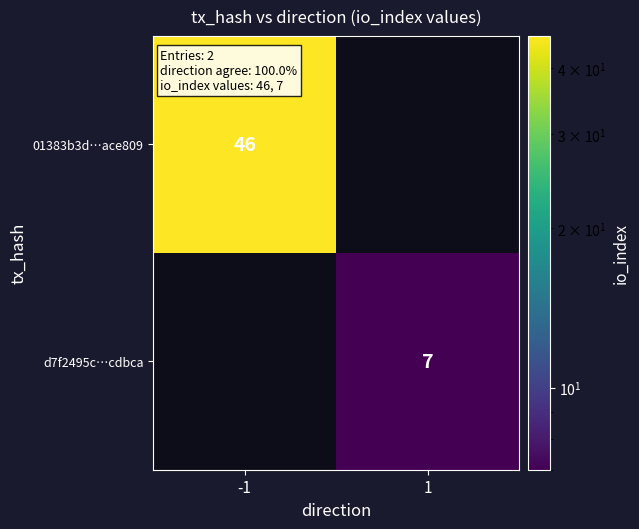

Between 1 and -1, which is larger?

-1